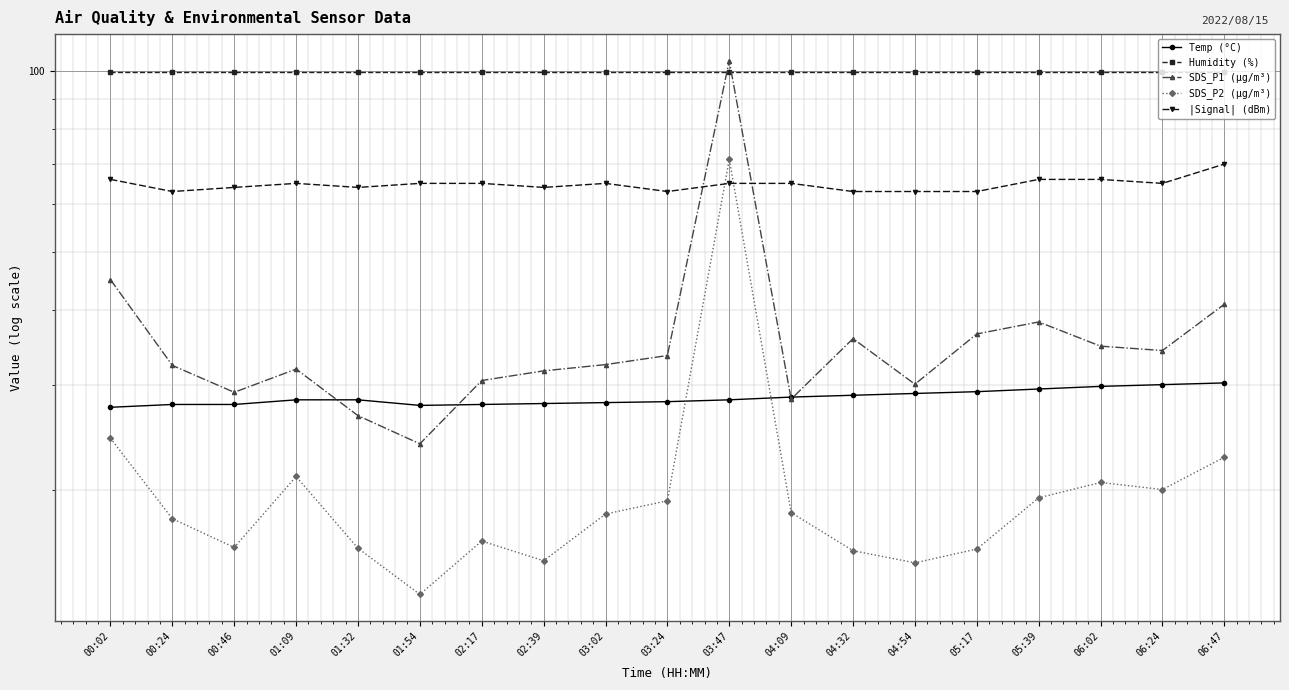

Between 06:24 and 02:39, which is larger?

06:24